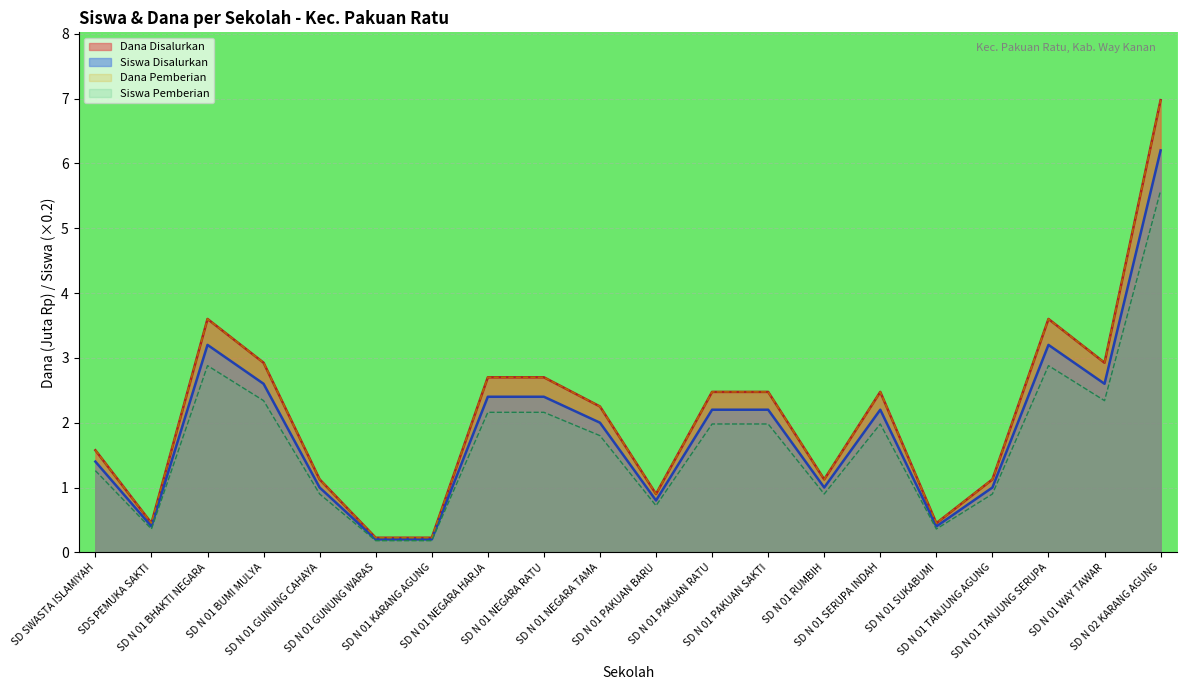

Between SD N 01 BUMI MULYA and SD N 01 PAKUAN SAKTI, which series saw the biggest shift?

Dana Disalurkan